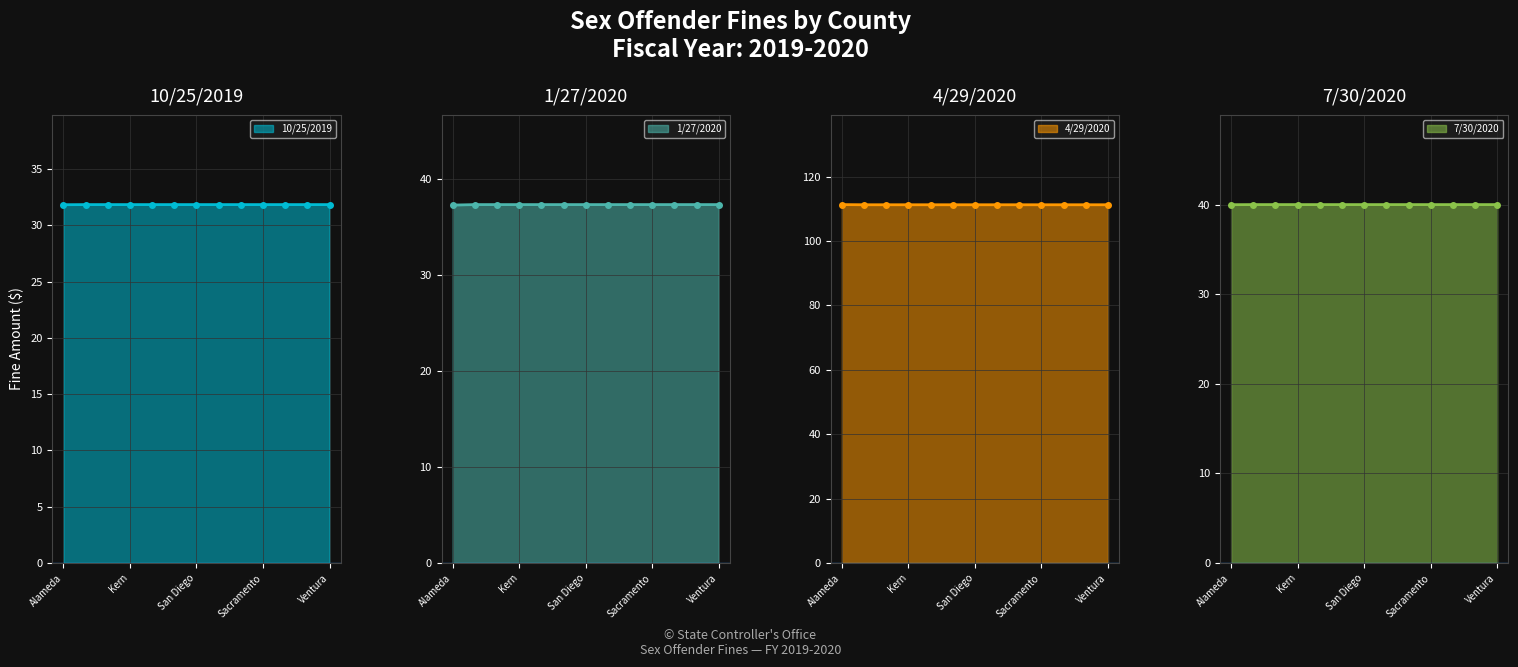

The 10/25/2019 series shows 52.8 at Alameda. True or false?

False